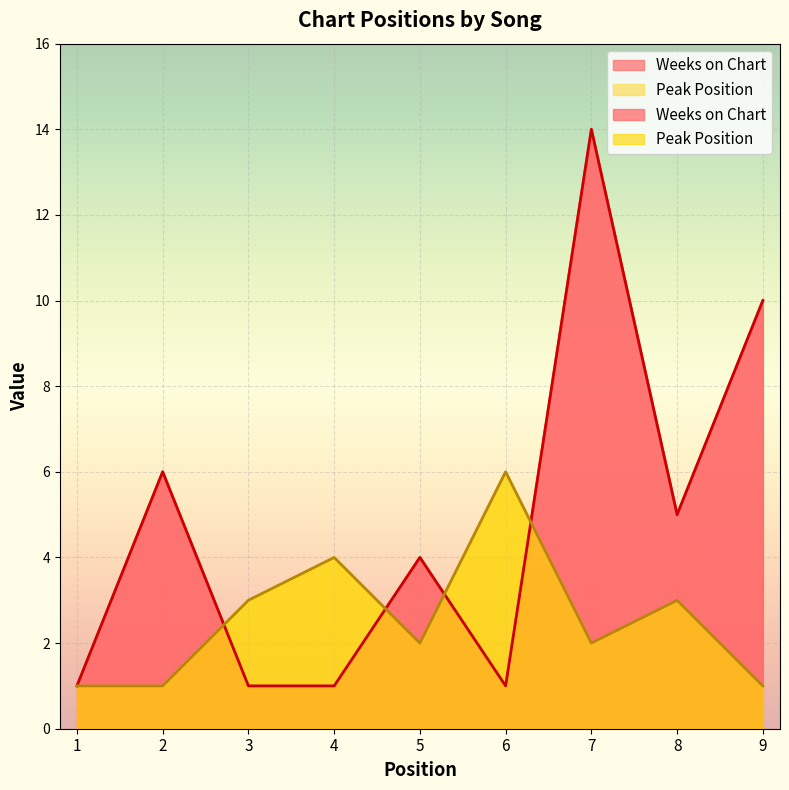

Rank the series by their average value, from lowest to highest.

Peak Position, Weeks on Chart